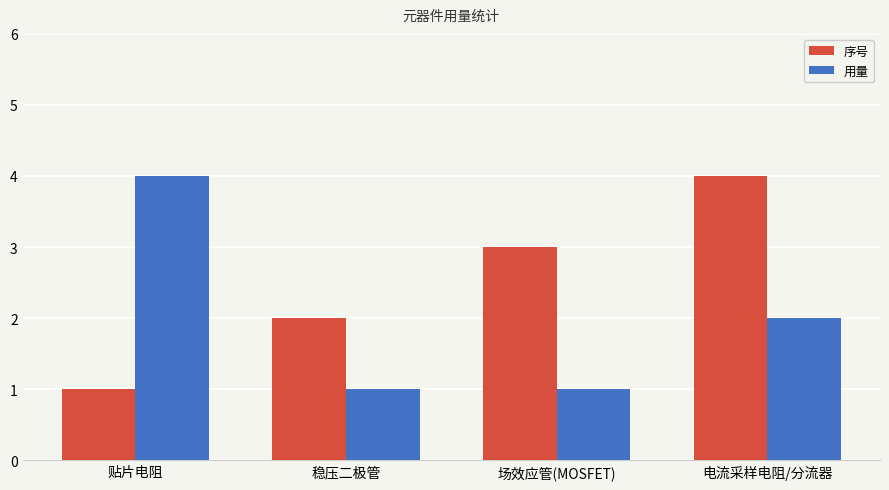

List the series in order of their overall mean, highest first.

序号, 用量